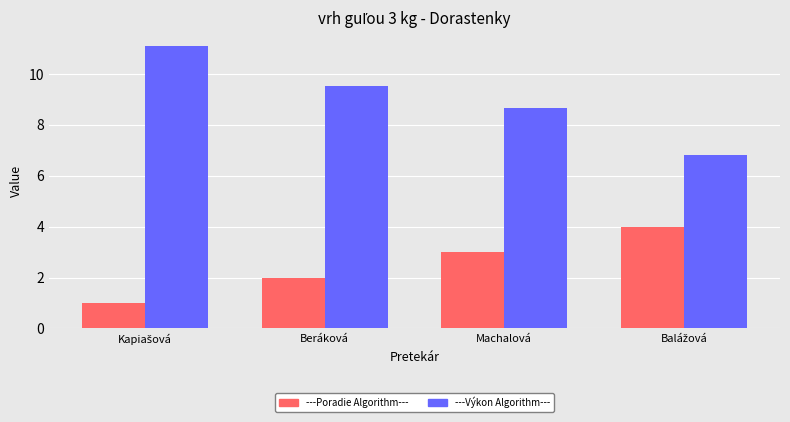

What is the spread (max minus min) of values at Machalová?

5.6